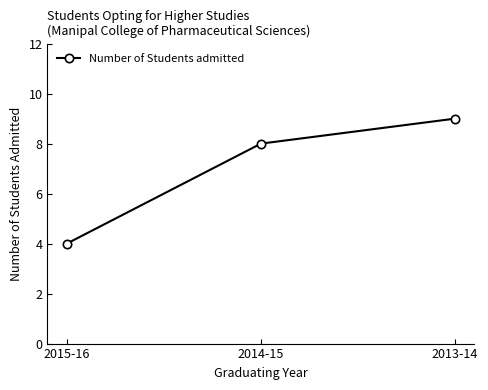

Between 2014-15 and 2015-16, which is larger?

2014-15